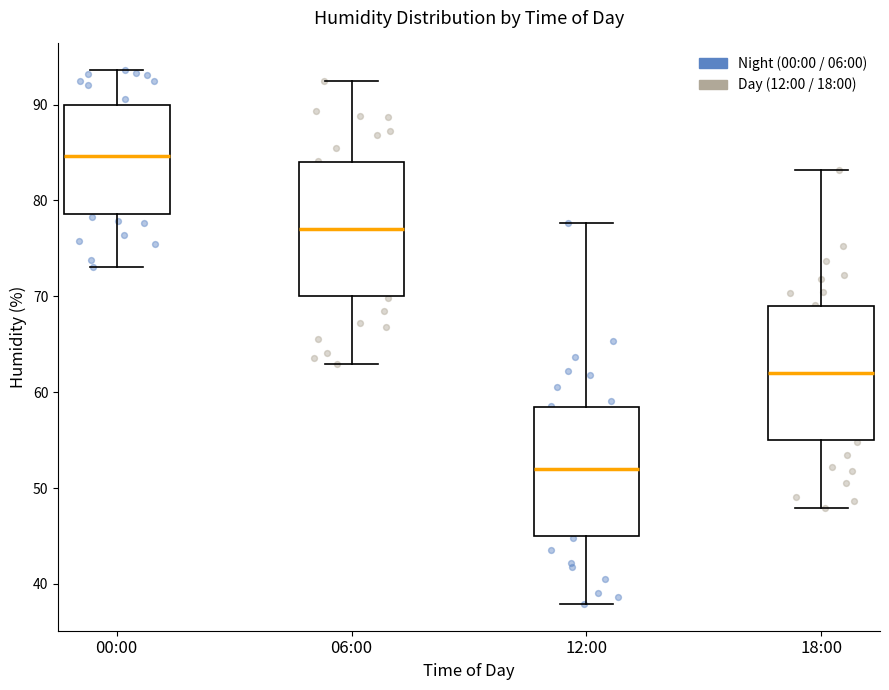

Where does the lower whisker of the box for 00:00 end on the y-axis? The values are not printed on the chart, so give them approximately, as read against the axis.

73